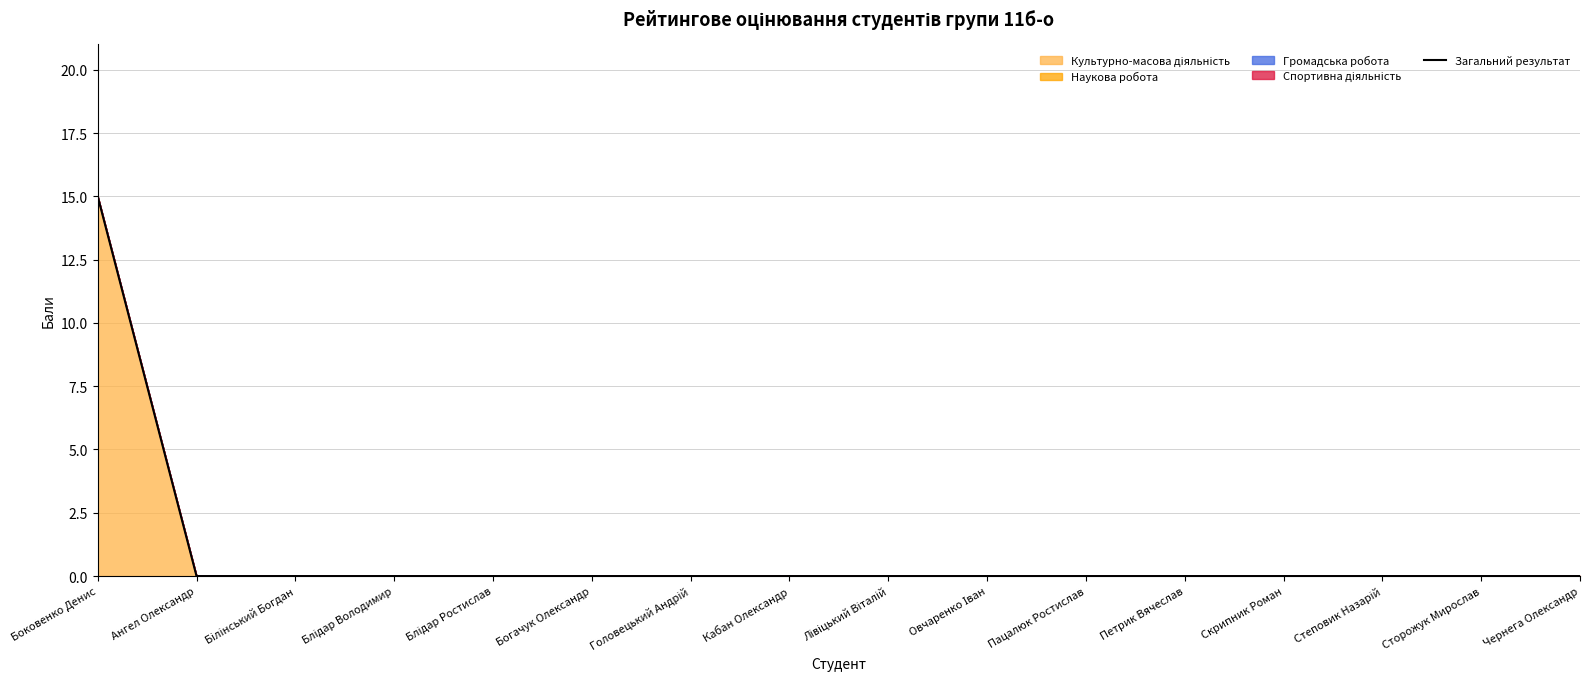

Which category has the lowest value across all series?

Ангел Олександр